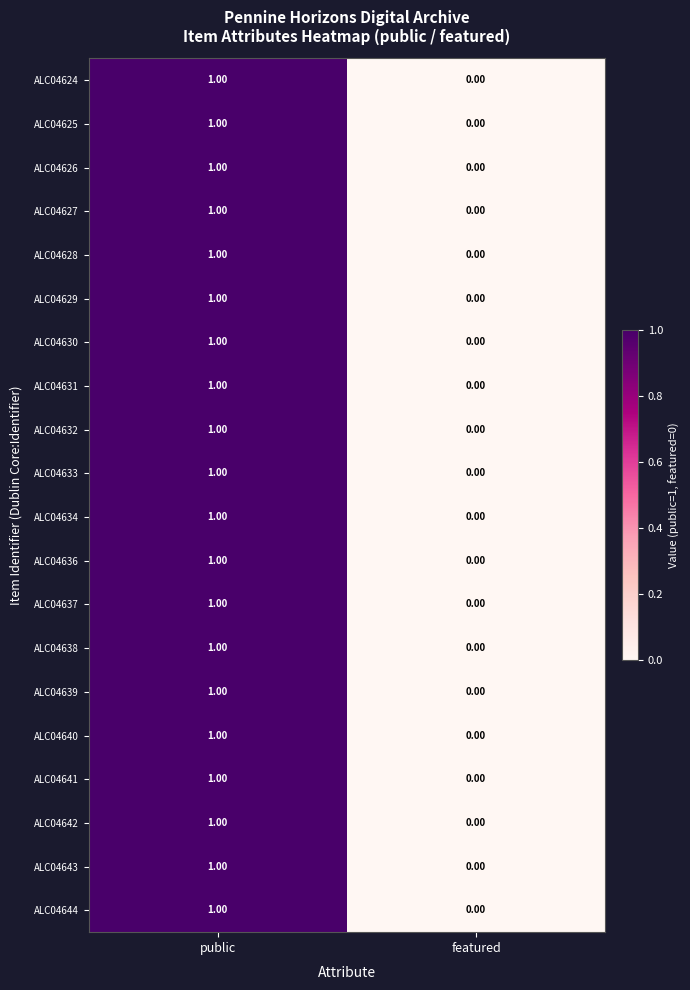

Rank the categories by ALC04644 value from lowest to highest.

featured, public